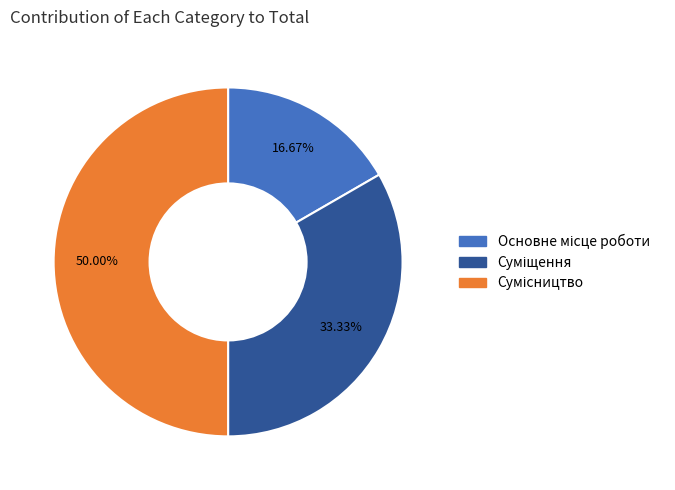

What is the change in value from Основне місце роботи to Суміщення?

+1